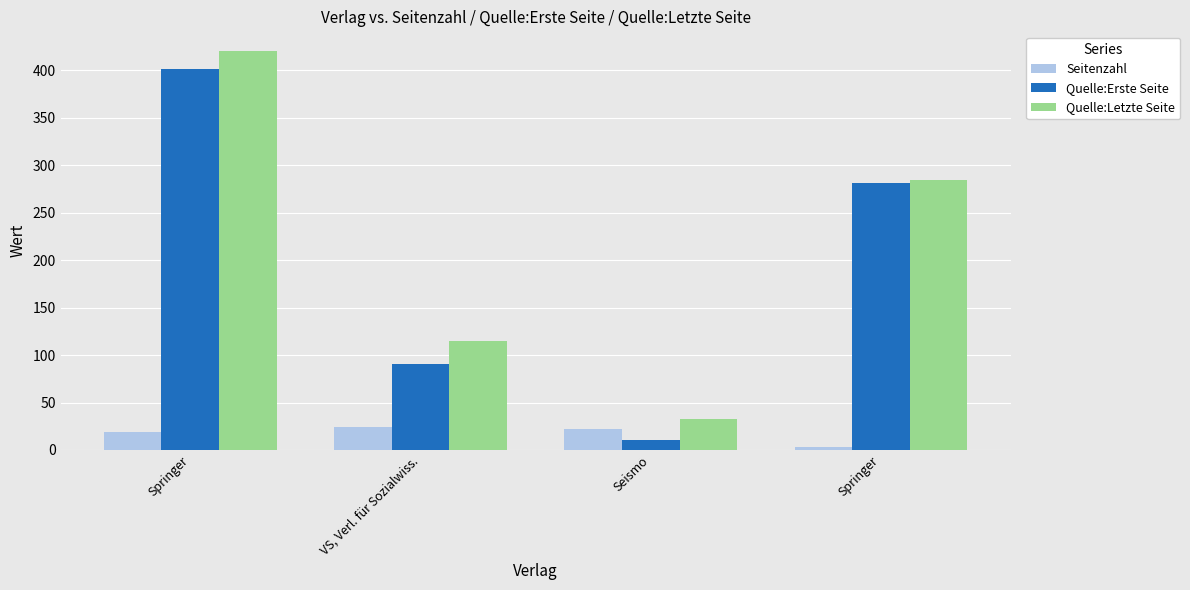

Where does the Quelle:Letzte Seite series first go above 284?

Springer